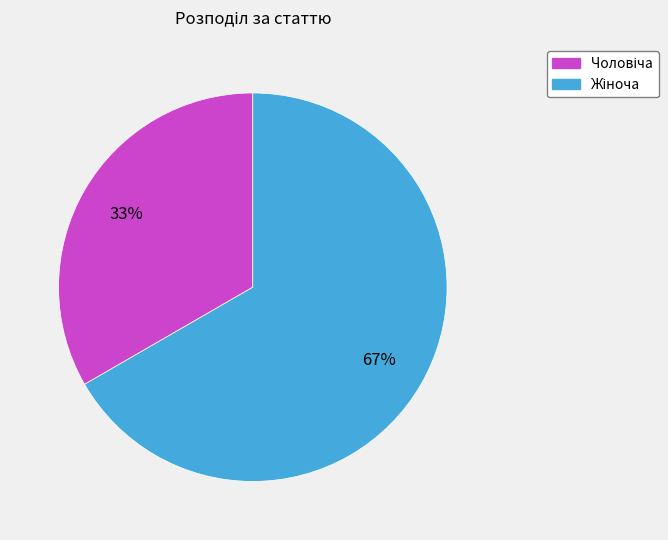

Does any single category account for the majority?

Yes